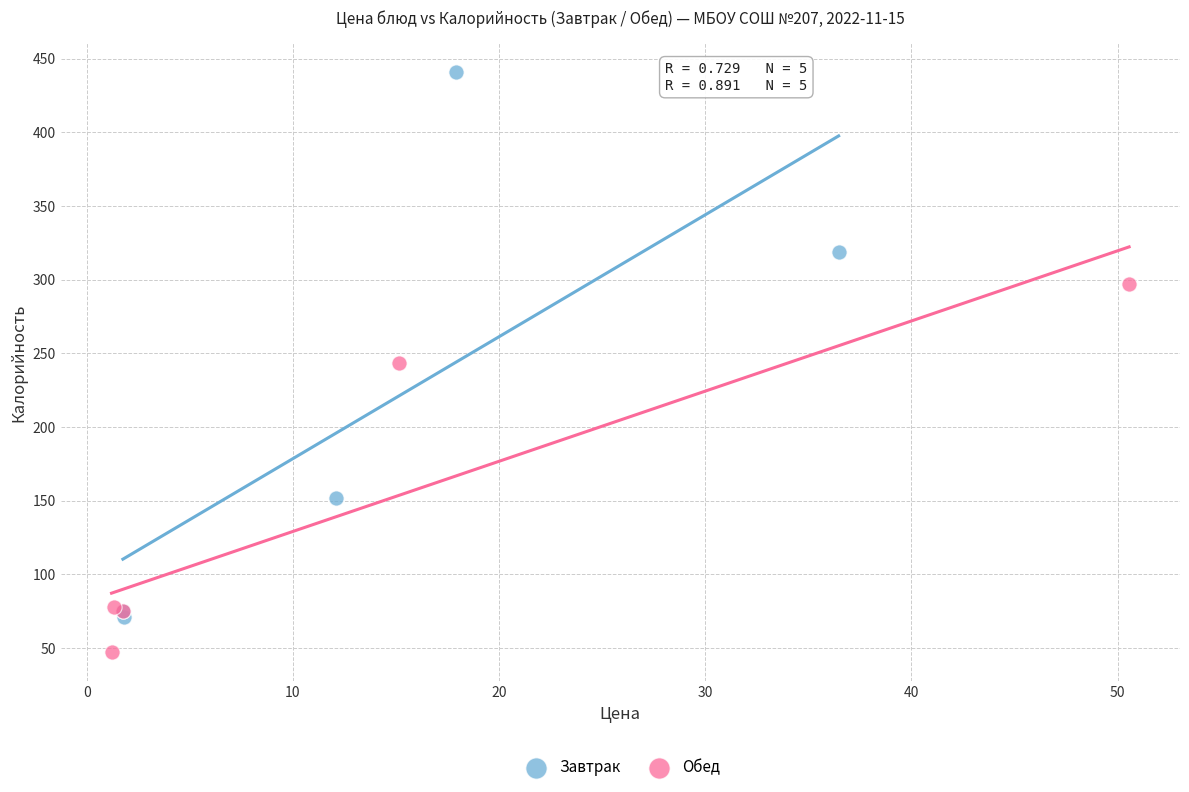

Which series contains the highest Y value?

Завтрак